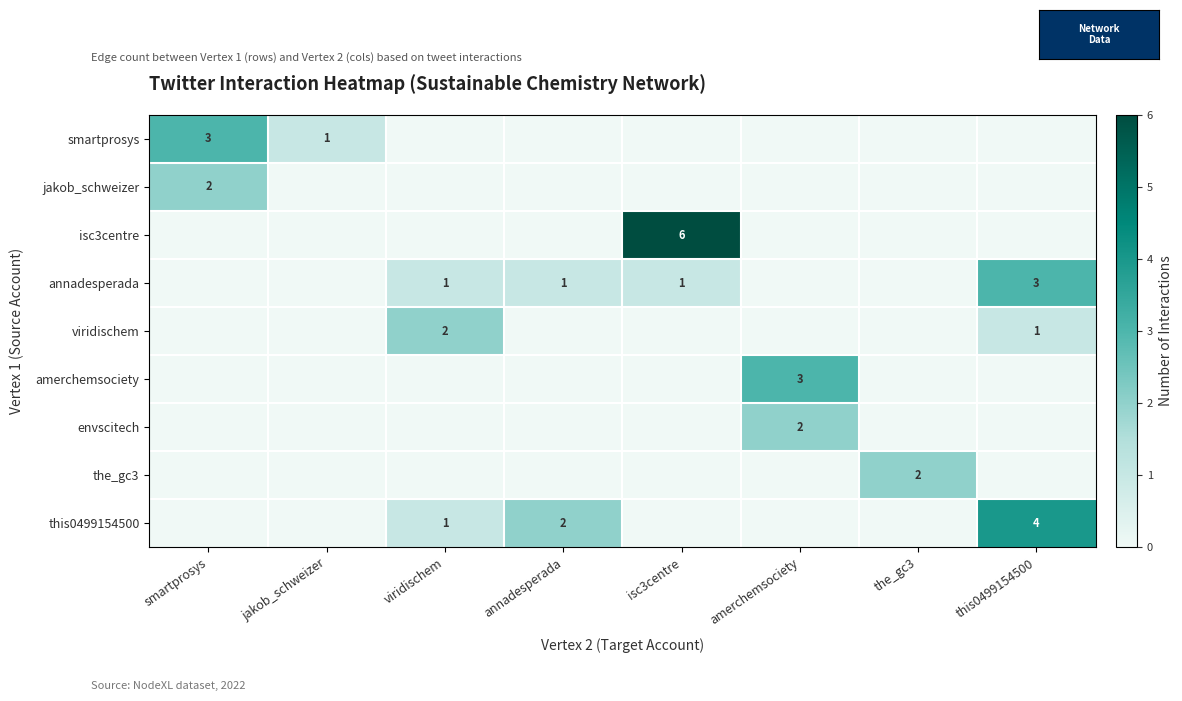

The value of annadesperada at annadesperada is 0. True or false?

False